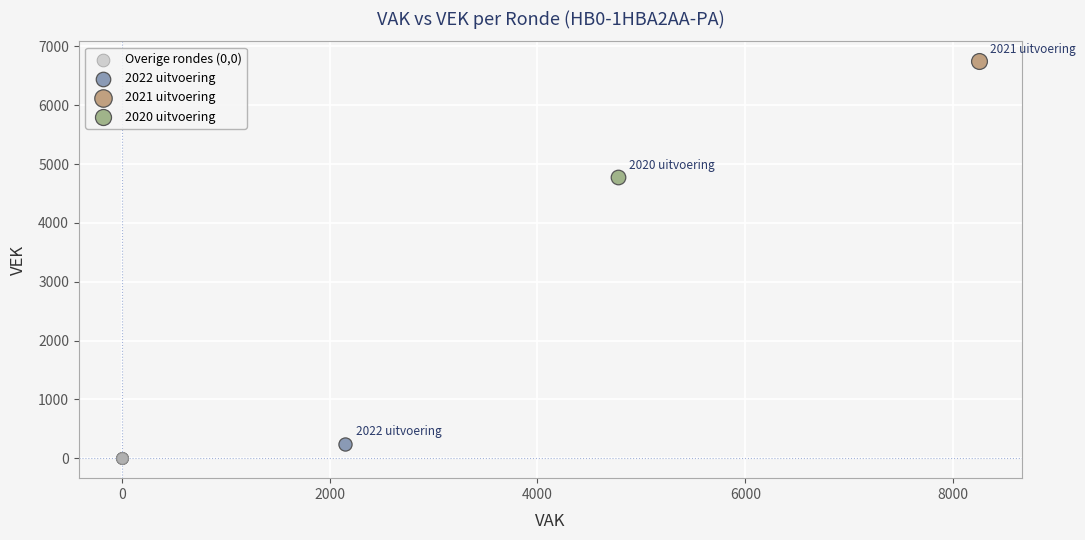

Which series contains the highest Y value?

2021 uitvoering